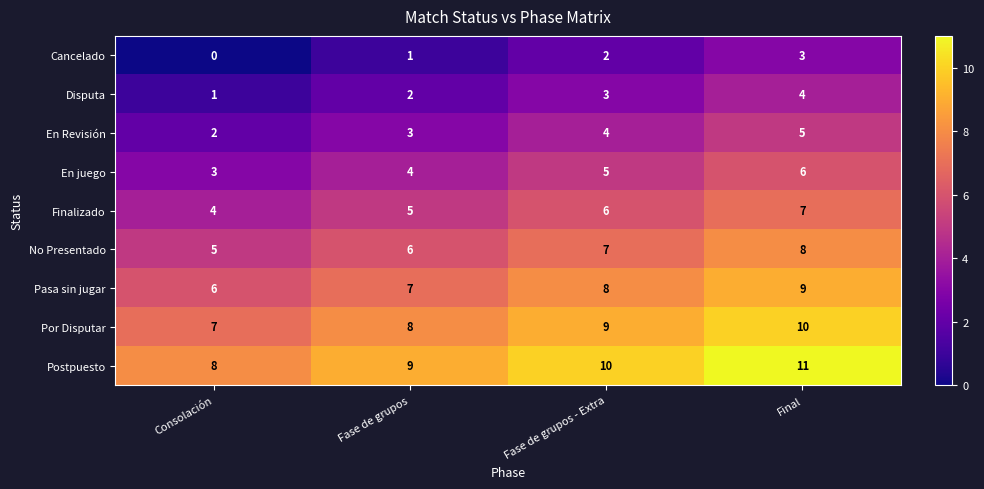

Is the value of No Presentado at Fase de grupos - Extra greater than the value of Por Disputar at Fase de grupos - Extra?

No